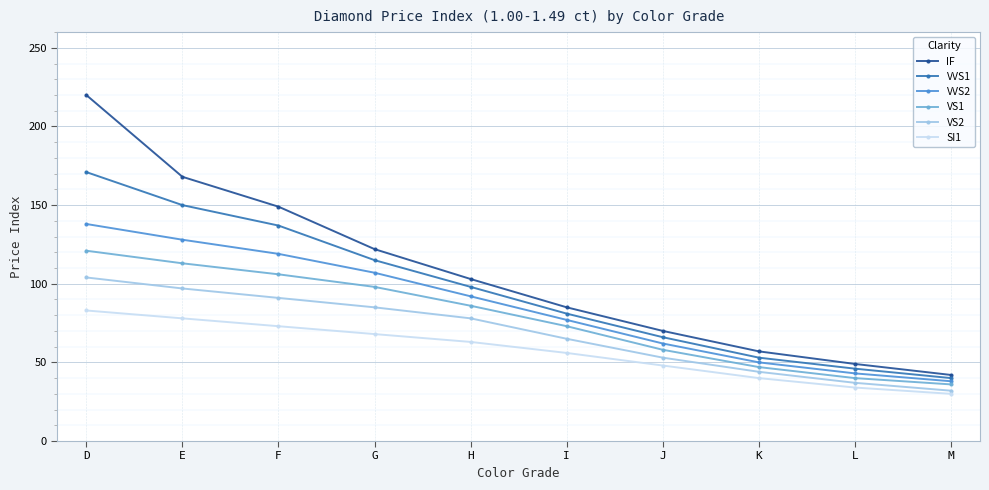

Reading left to right, what are all the values shown in this chart?

IF: 220	168	149	122	103	85	70	57	49	42
VVS1: 171	150	137	115	98	81	66	53	46	40
VVS2: 138	128	119	107	92	77	62	50	43	38
VS1: 121	113	106	98	86	73	58	47	40	36
VS2: 104	97	91	85	78	65	53	44	37	32
SI1: 83	78	73	68	63	56	48	40	34	30